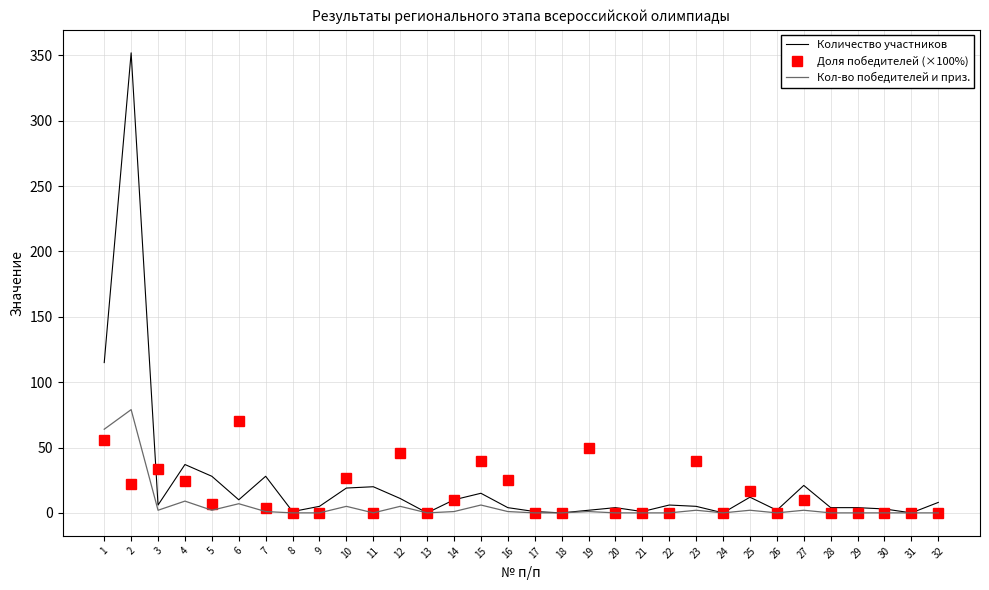

Which series has the widest spread of values?

Количество участников